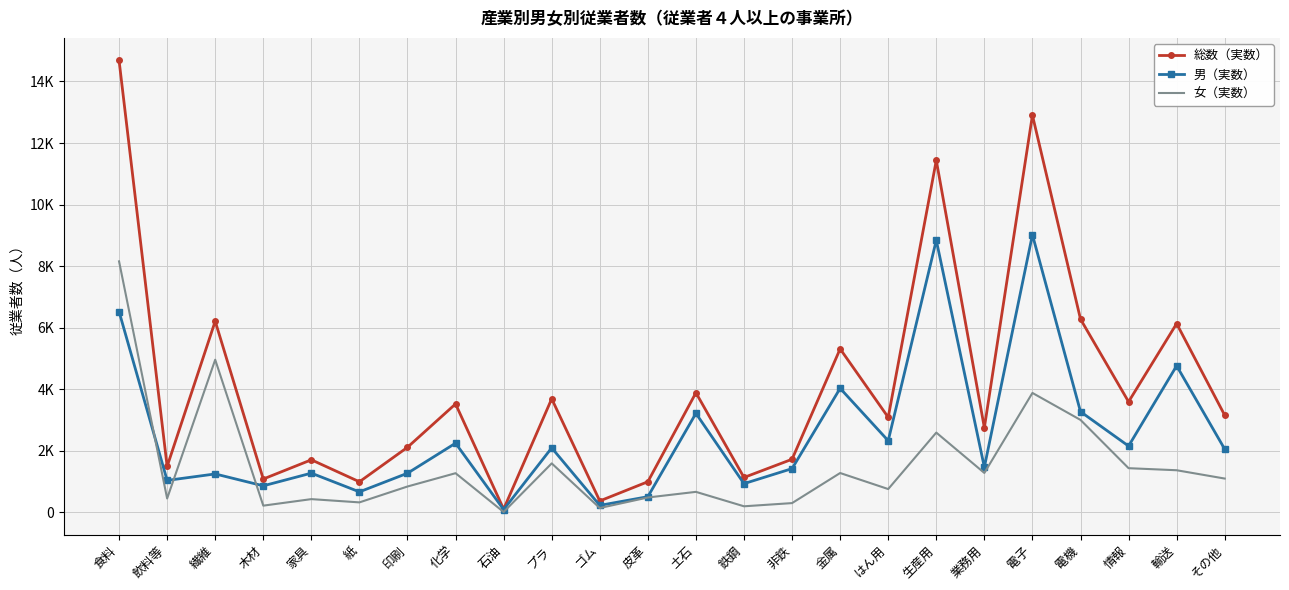

Which series has the largest total across all categories?

総数（実数）